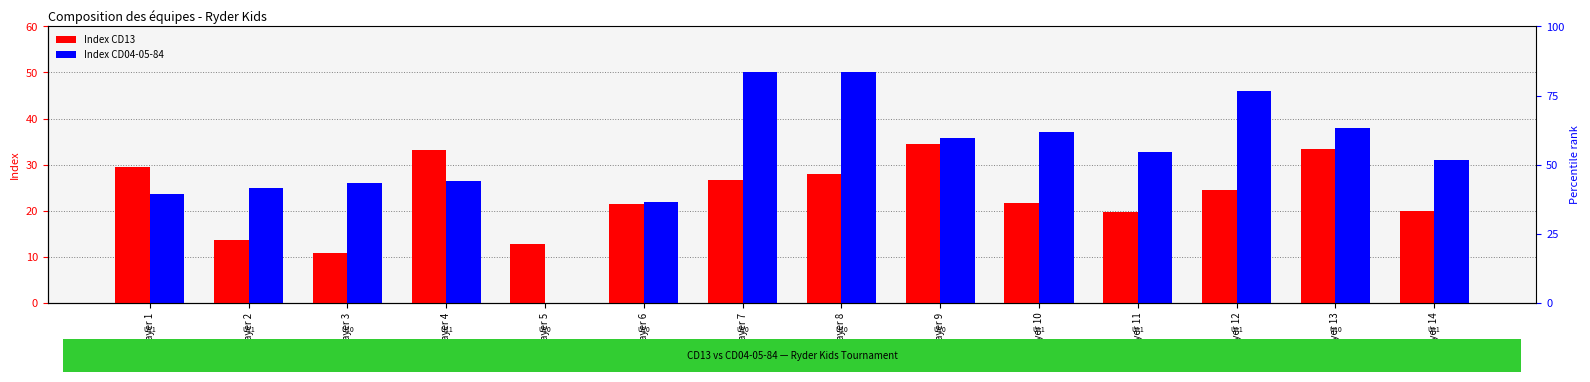

What are all the series names shown in the legend?

Index CD13, Index CD04-05-84